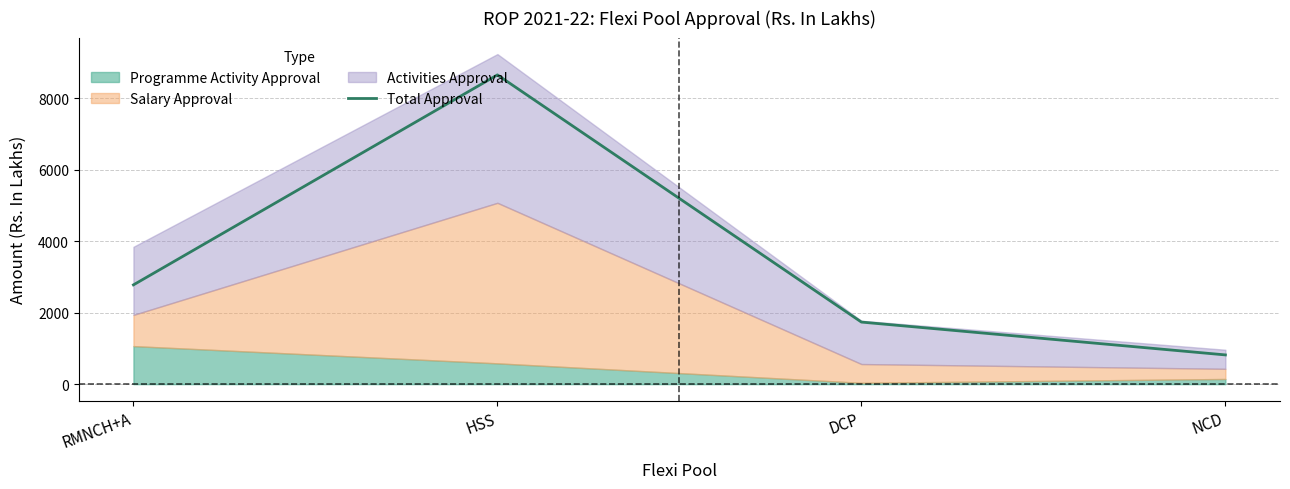

Is it true that the value at HSS is 5258.8?

False